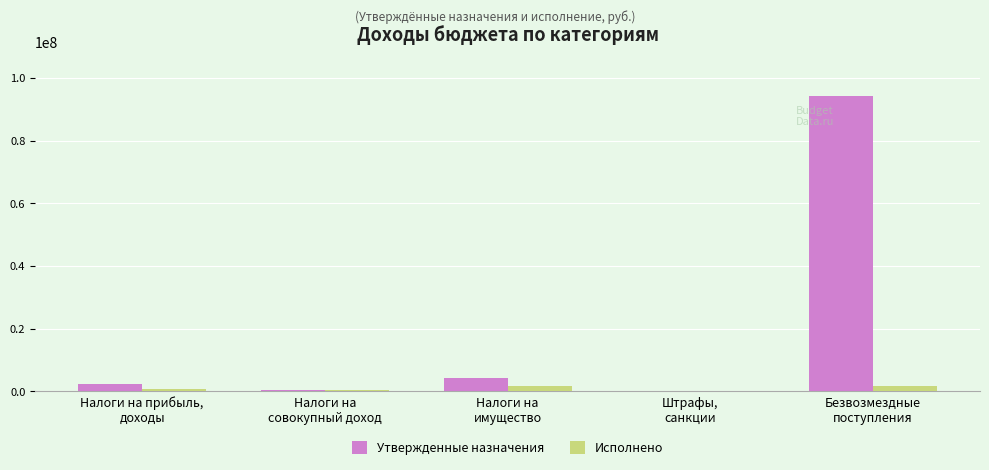

Which series has the largest total across all categories?

Утвержденные назначения